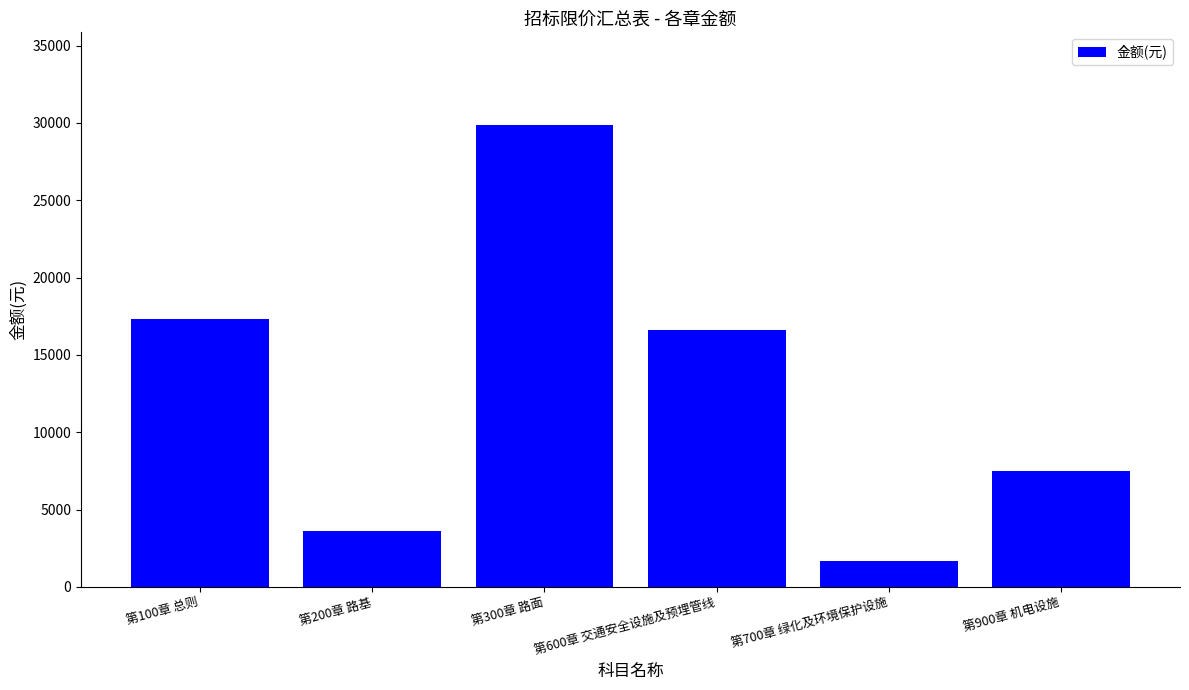

Which label corresponds to the largest value in the chart?

第300章 路面